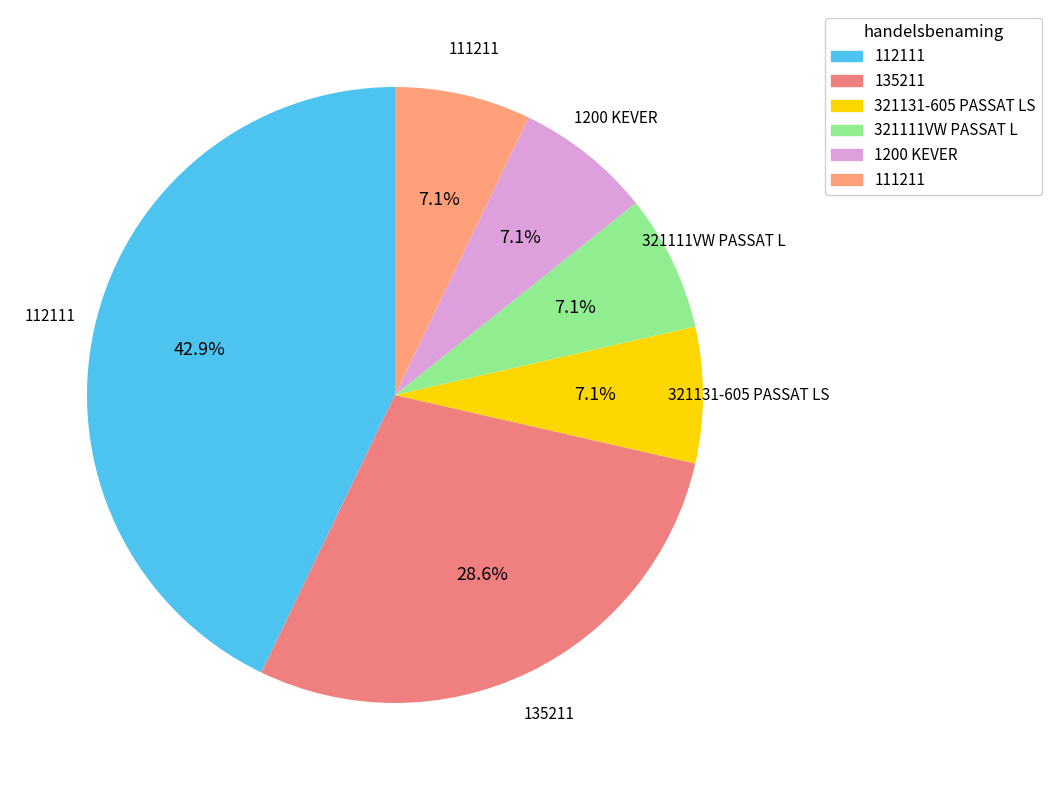

What is the ratio of the value at 111211 to the value at 321131-605 PASSAT LS?

1.0